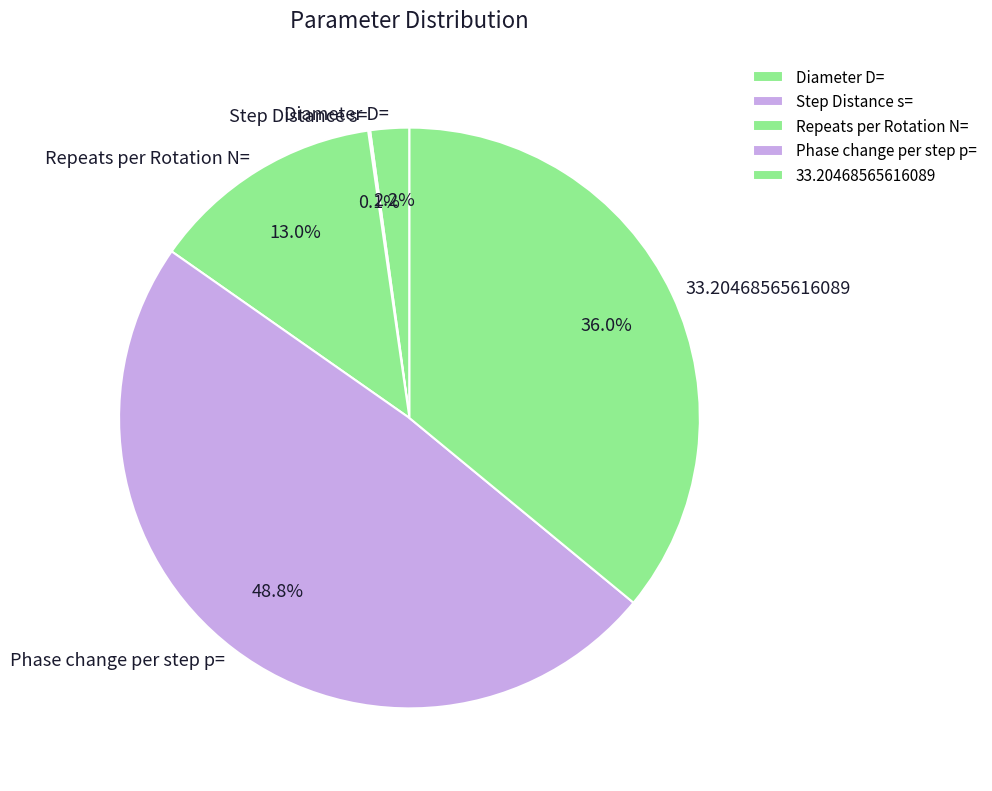

What is the ratio of the value at Repeats per Rotation N= to the value at Phase change per step p=?

0.3